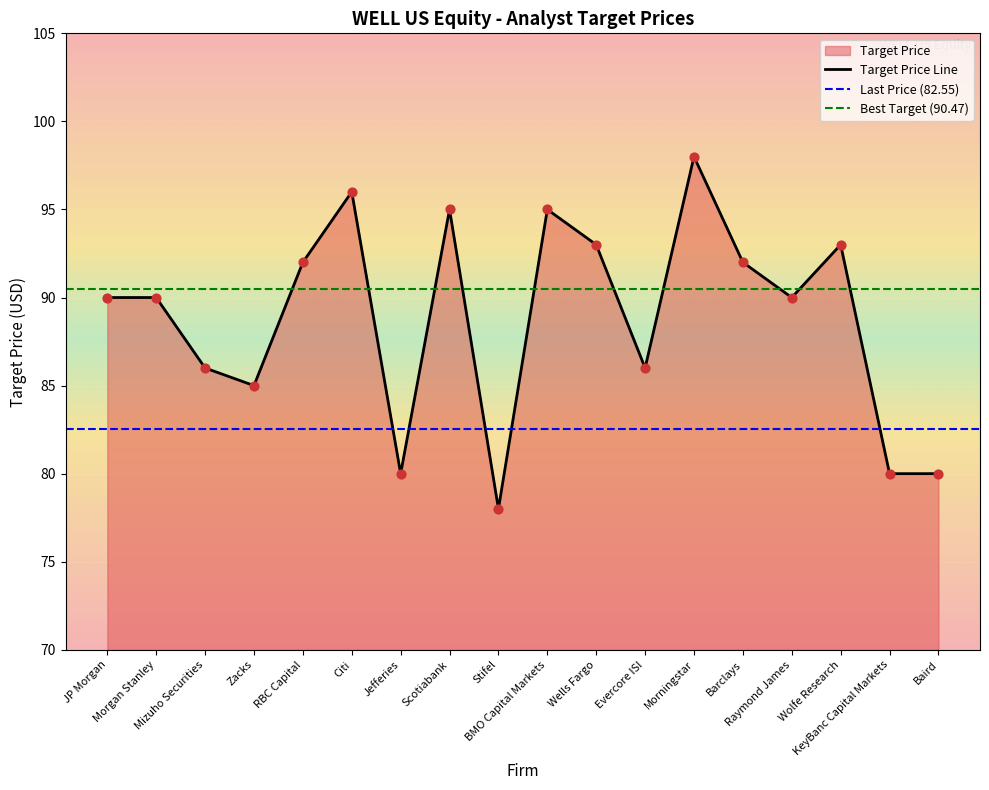

Between BMO Capital Markets and Zacks, which is larger?

BMO Capital Markets